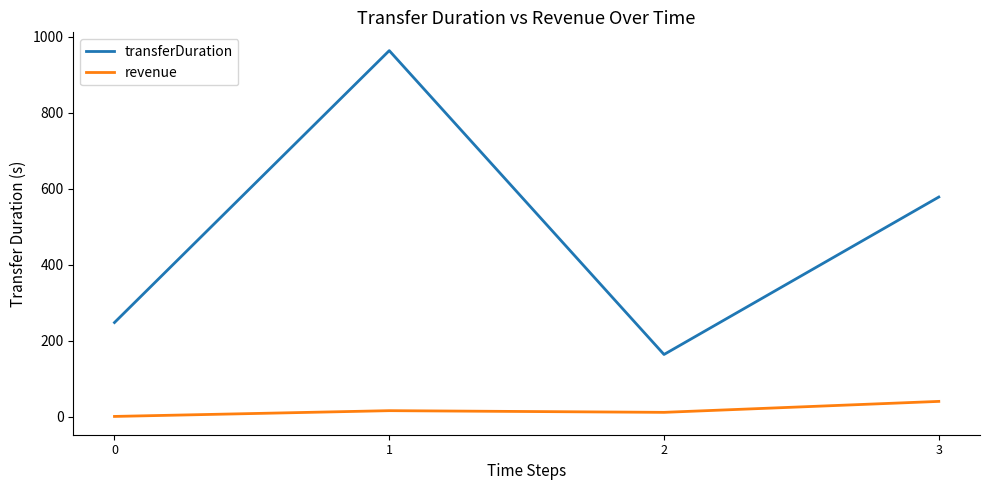

Which series has the largest total across all categories?

transferDuration